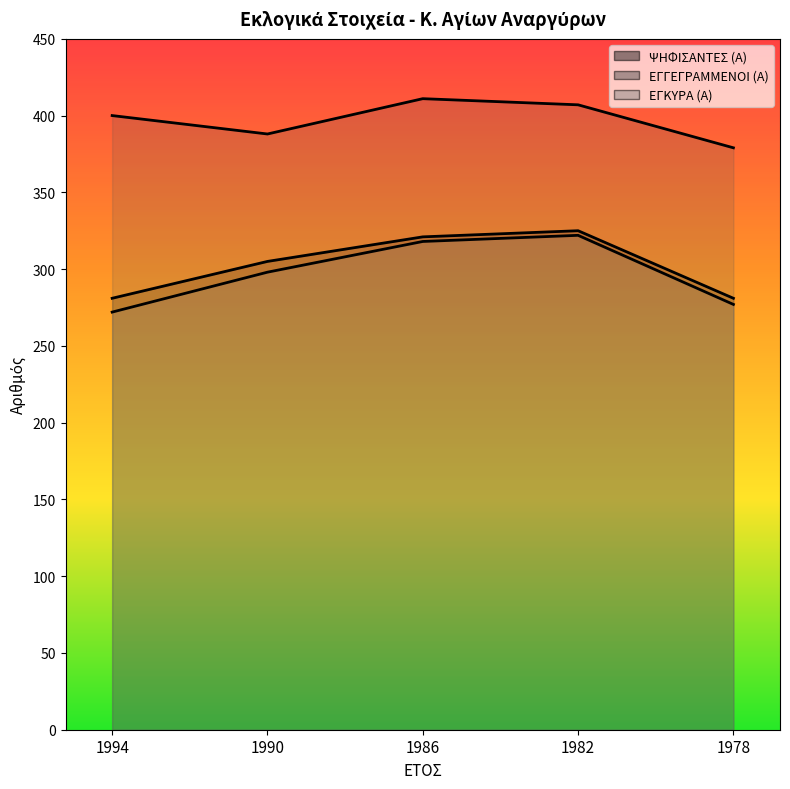

Which series has the widest spread of values?

ΕΓΚΥΡΑ (Α)